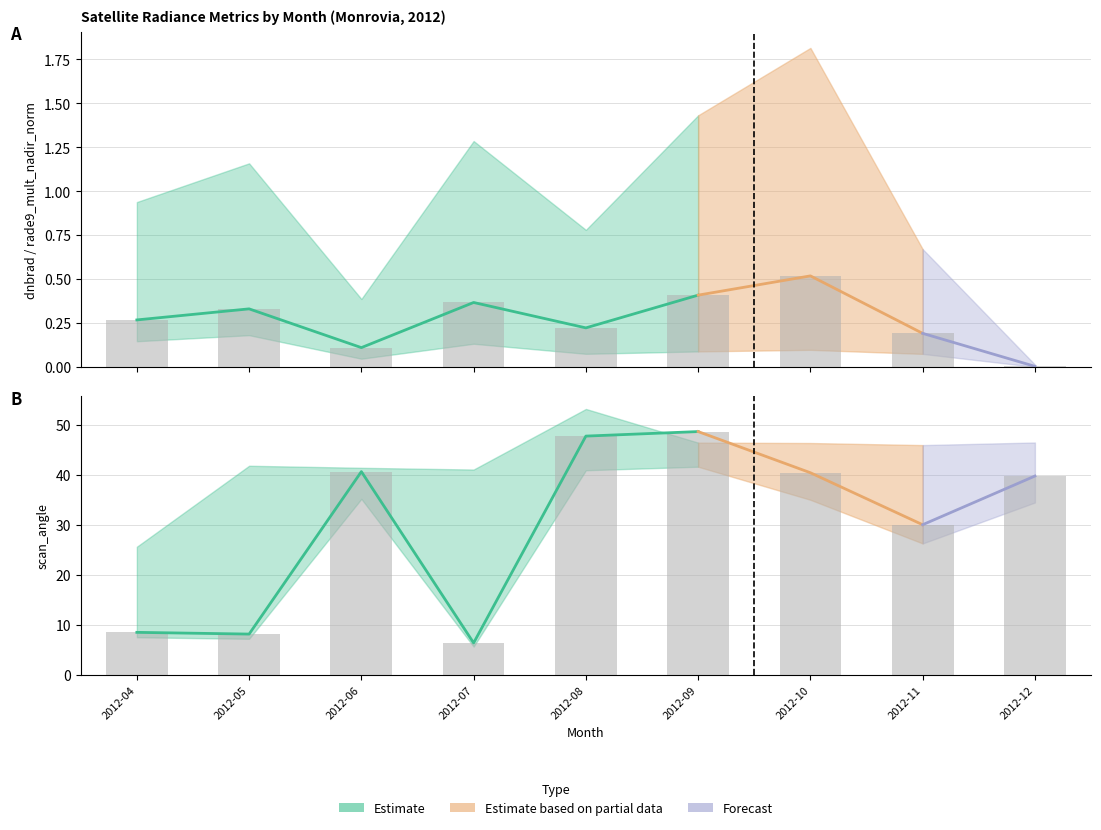

At which label is scan_angle median closest to 27?

2012-11